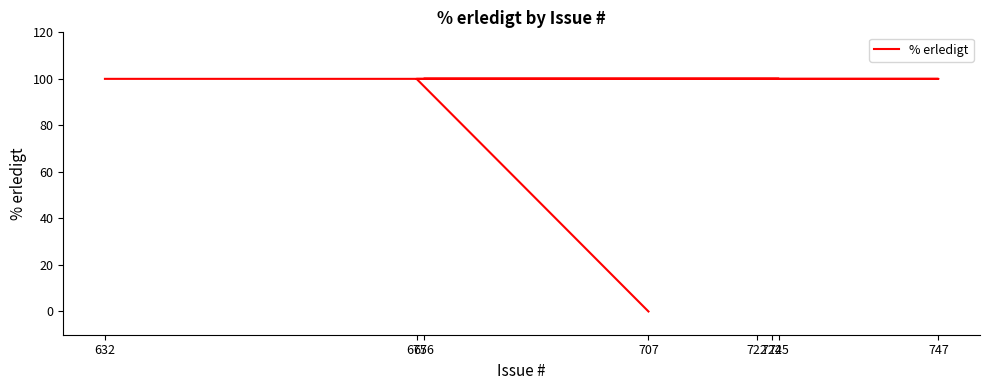

How many values are below 100?

1